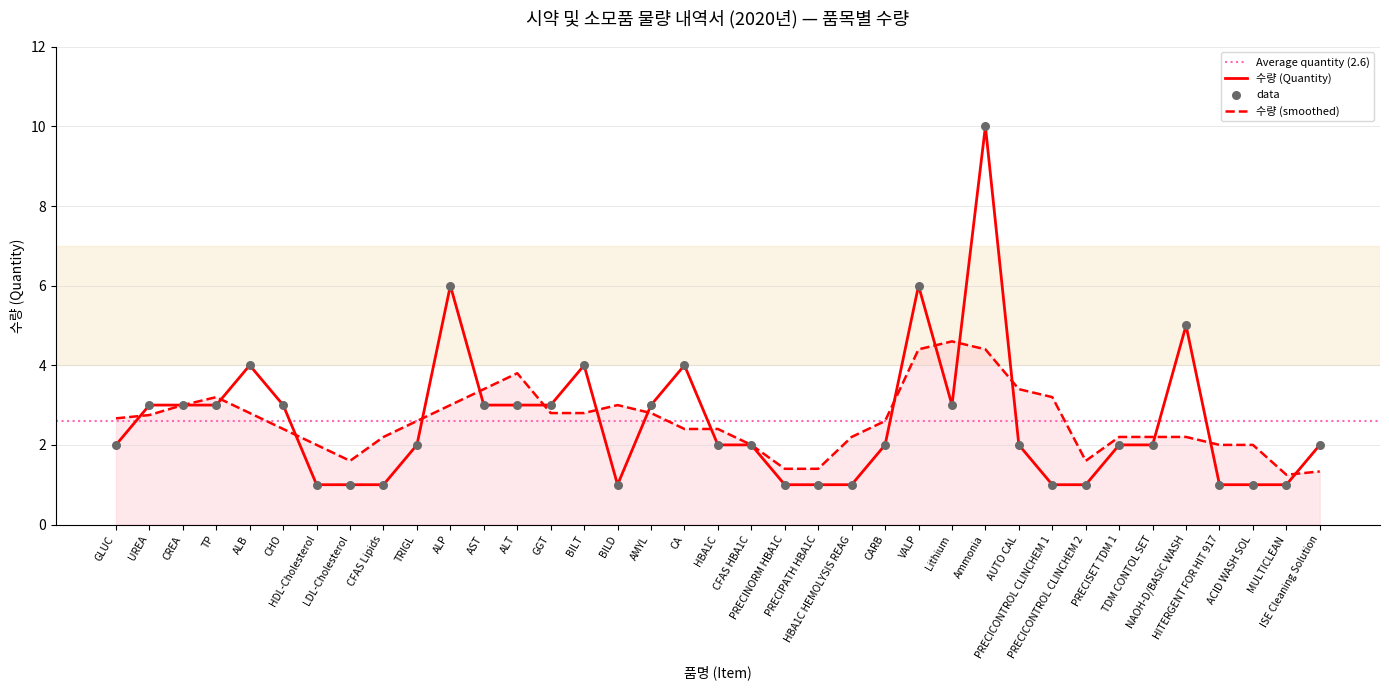

Between CFAS HBA1C and AMYL, which is larger?

AMYL